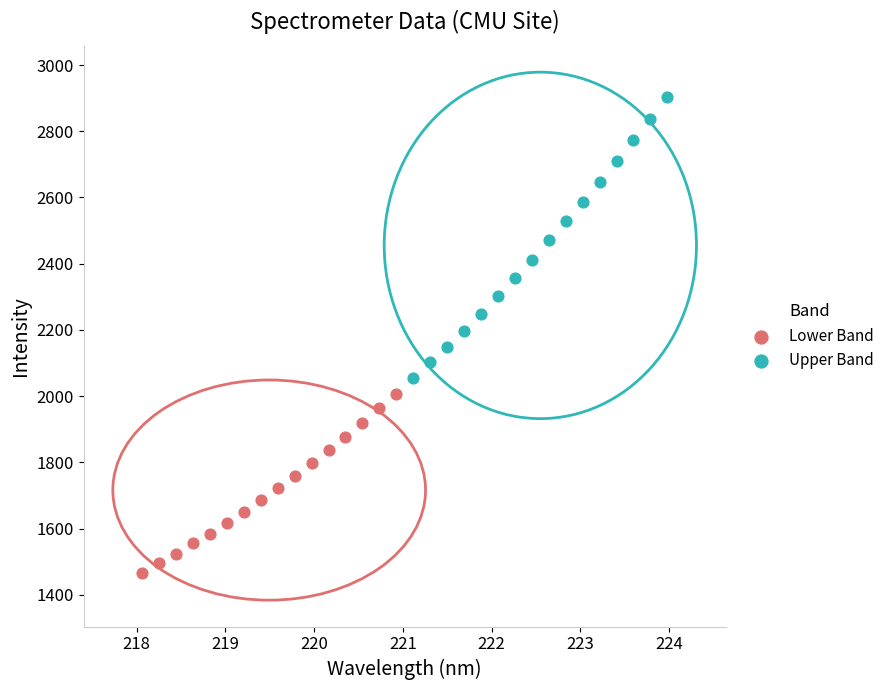

Which series has the largest Y range (max minus min)?

Upper Band